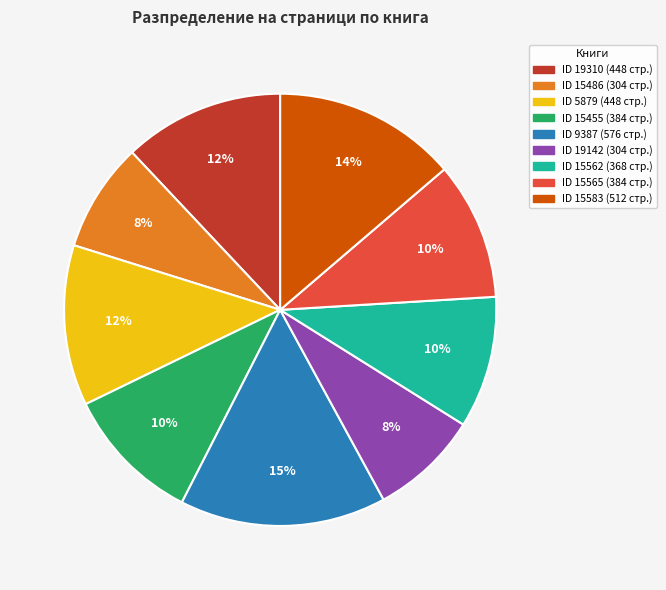

Count the number of slices in the pie.

9